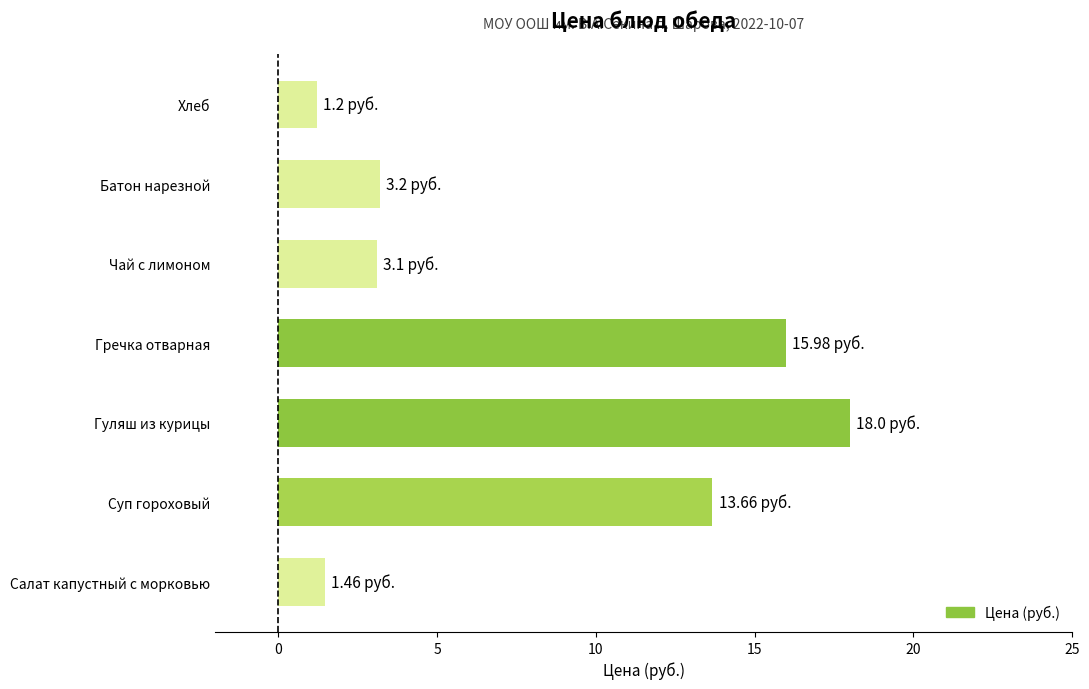

What is the sum of all values?

56.6